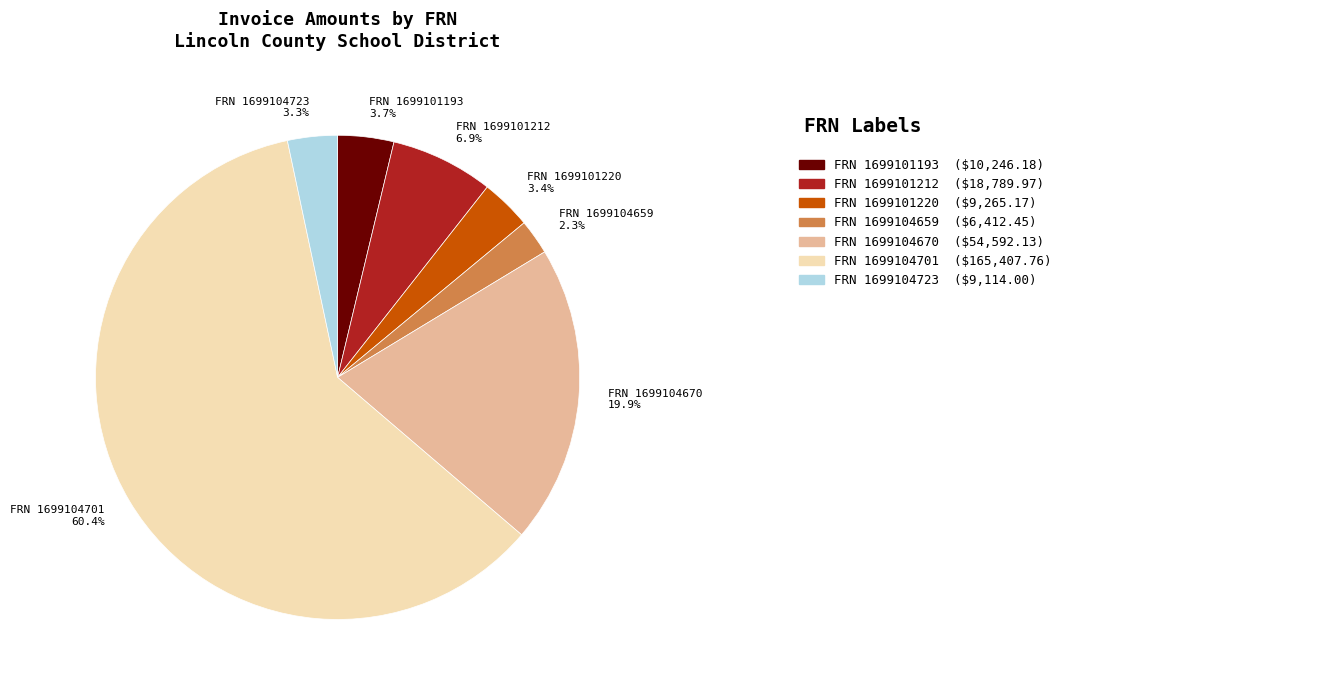

How many segments does this pie chart have?

7